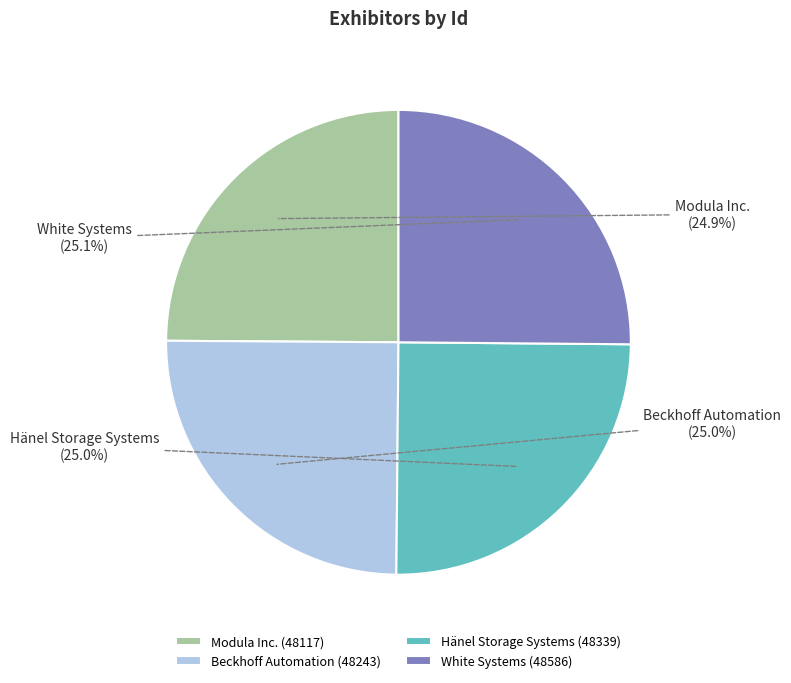

What percentage is NOT represented by Modula Inc.?

75.1%